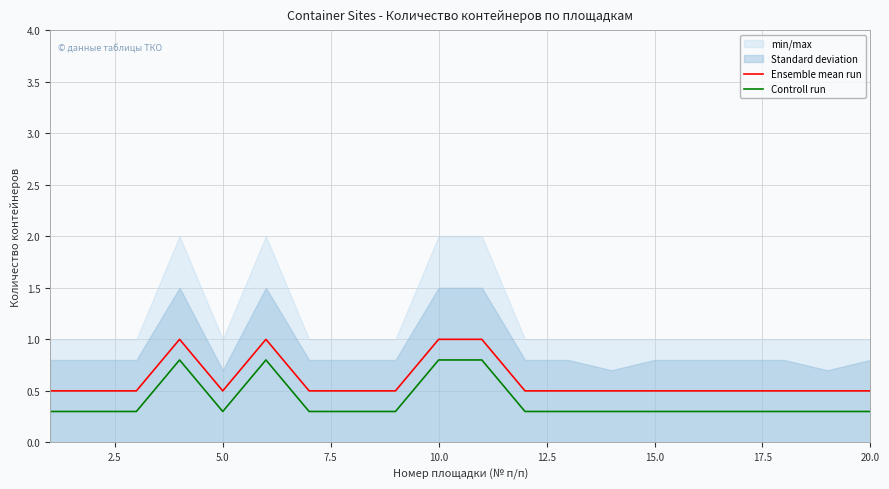

Rank the series by their maximum value, from highest to lowest.

Ensemble mean run, Controll run